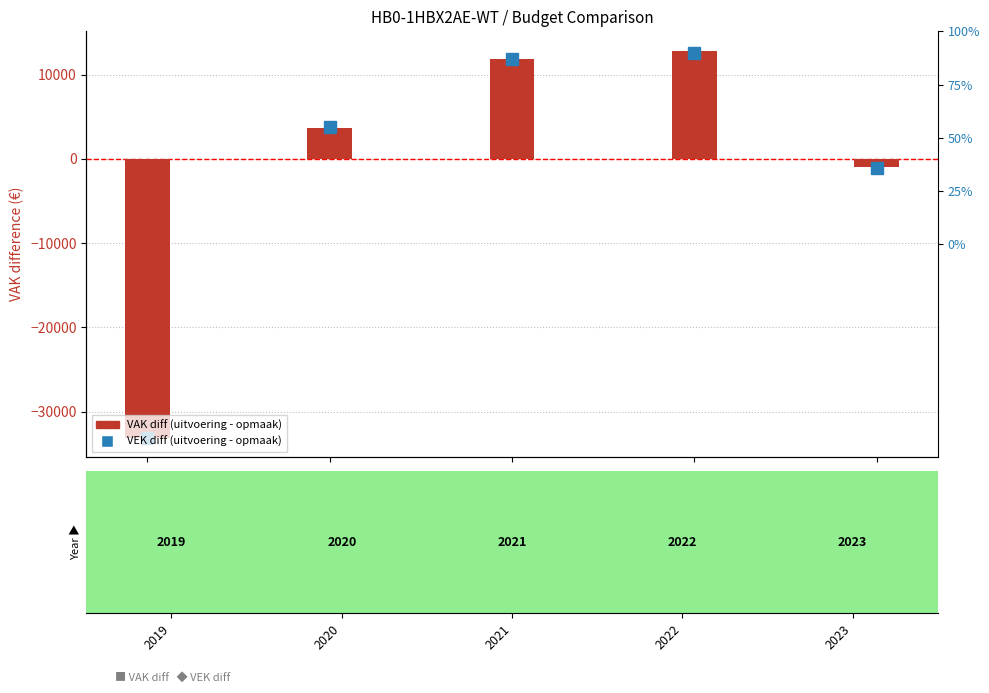

What is the total value across all series at 2020?

7463